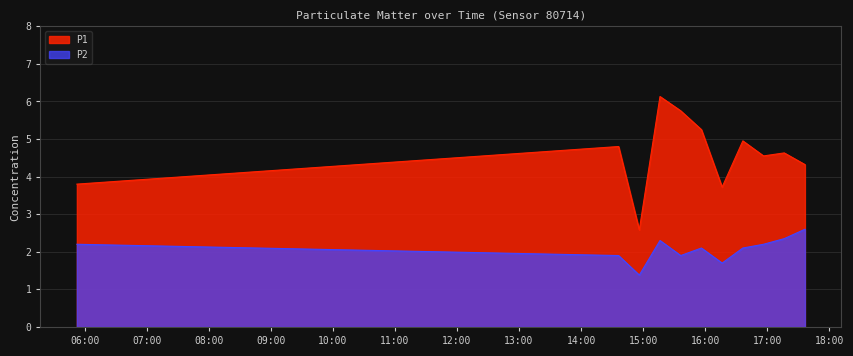

True or false: P1 and P2 intersect in this chart.

False